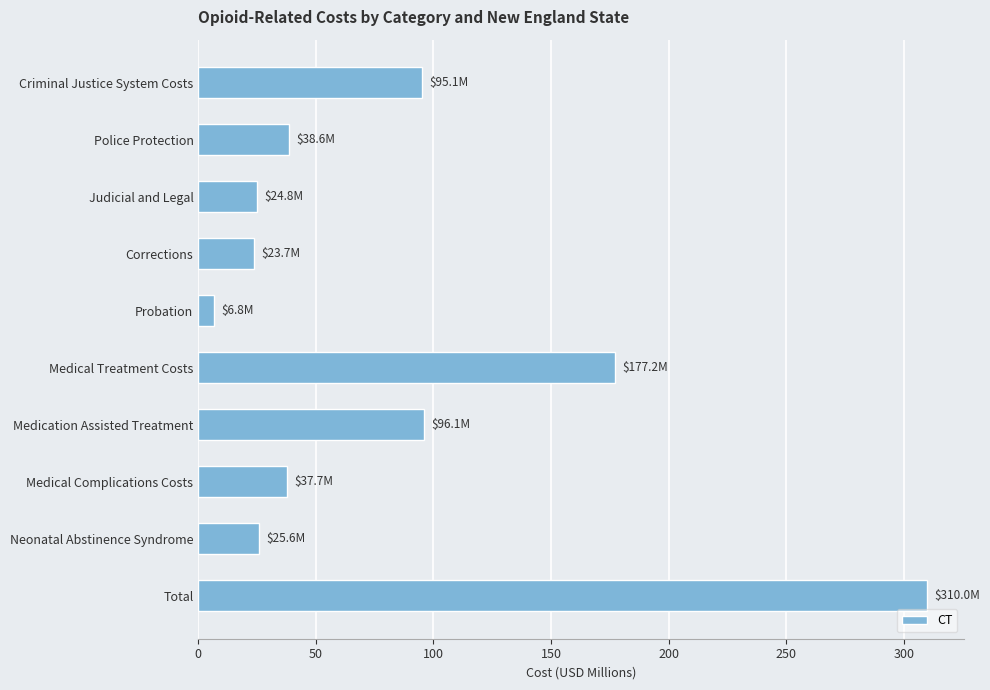

What is the change in value from Probation to Neonatal Abstinence Syndrome?

+18.8